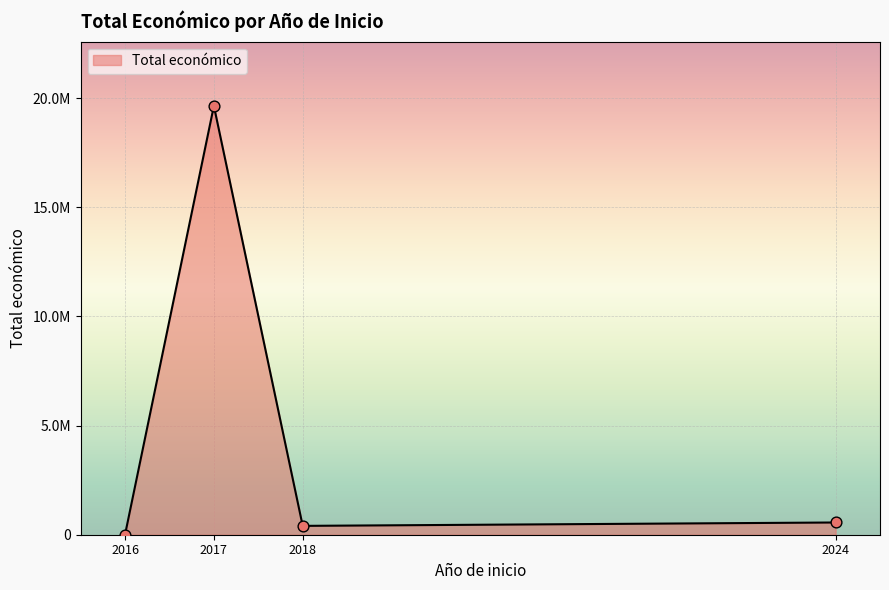

Does the chart have visible grid lines?

Yes